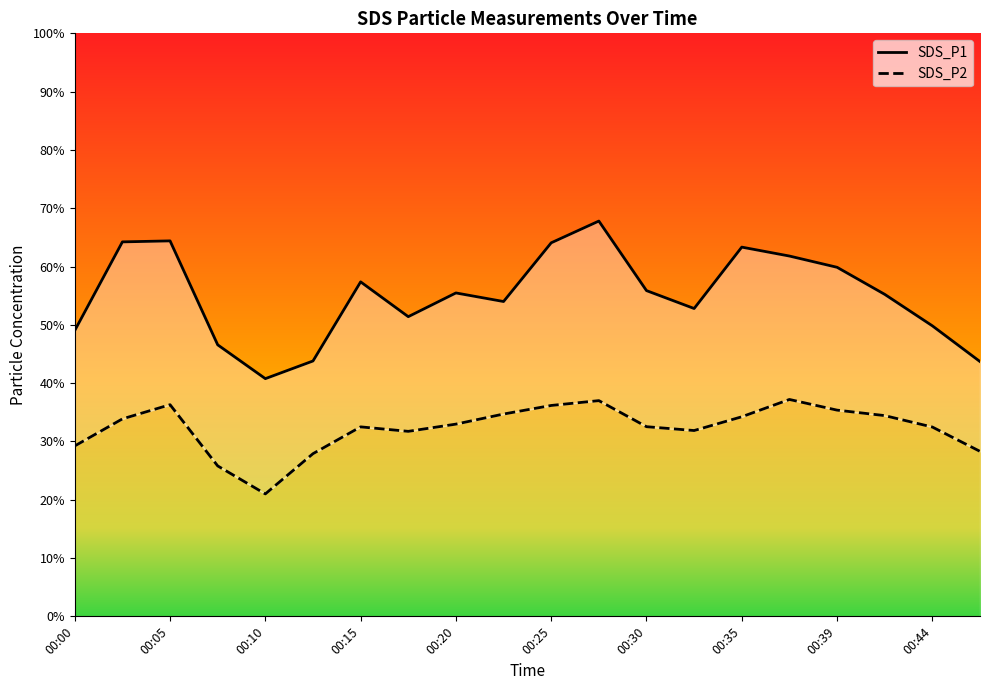

Reading left to right, transcribe all the data shown in this chart.

SDS_P1: 49.0	64.2	64.4	46.6	40.8	43.8	57.4	51.4	55.5	54.0	64.1	67.8	55.9	52.8	63.3	61.8	59.9	55.2	49.8	43.7
SDS_P2: 29.2	33.9	36.3	25.8	21.0	27.9	32.5	31.7	33.0	34.7	36.2	37.0	32.5	31.9	34.2	37.2	35.4	34.4	32.5	28.3